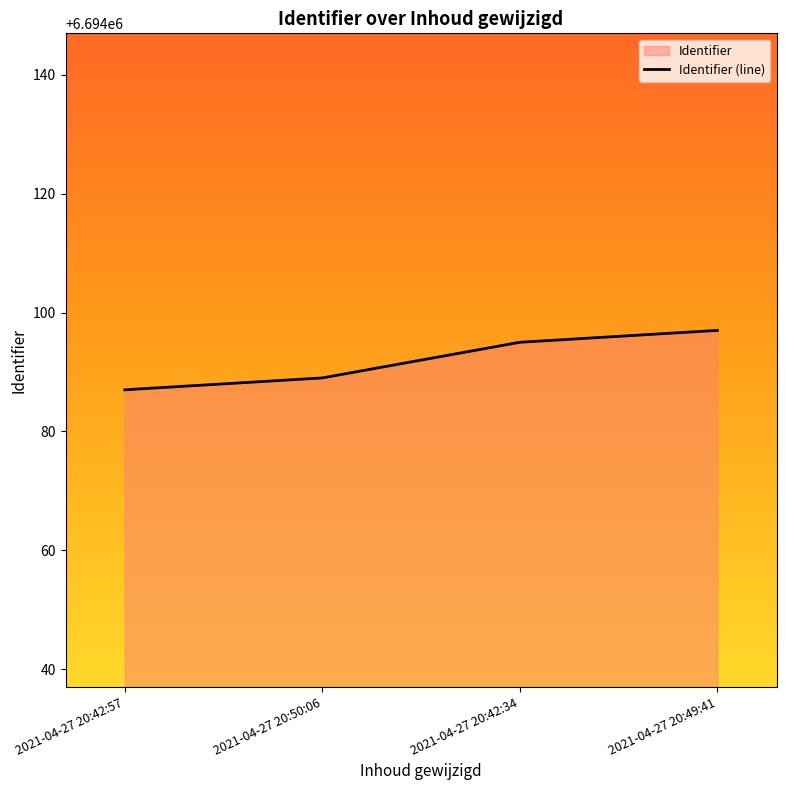

What is the greatest value displayed?

6694097